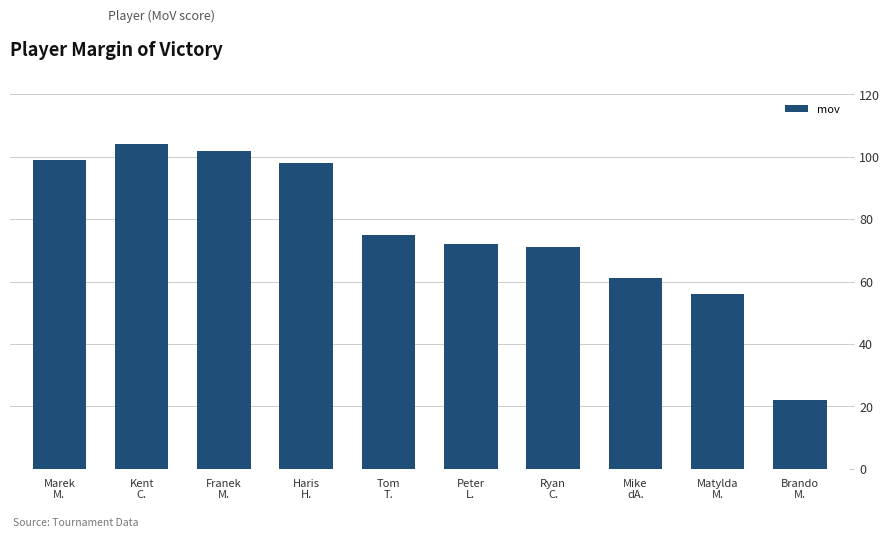

Between Franek
M. and Matylda
M., which is larger?

Franek
M.